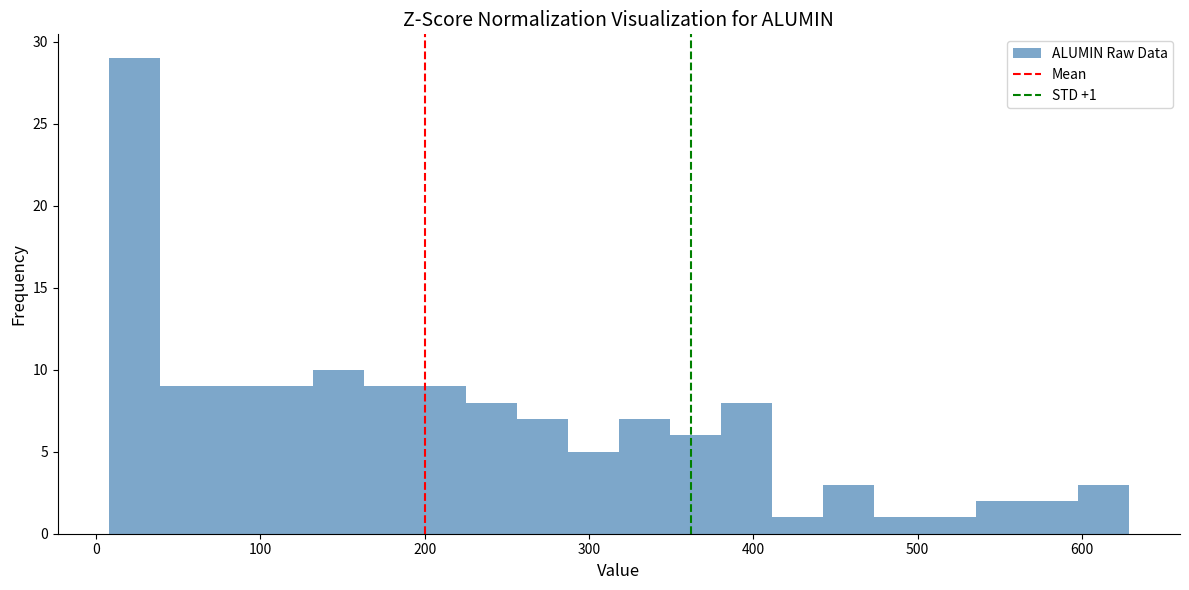

Read against the x-axis, roughly where is the centre of the tallest bar?

20